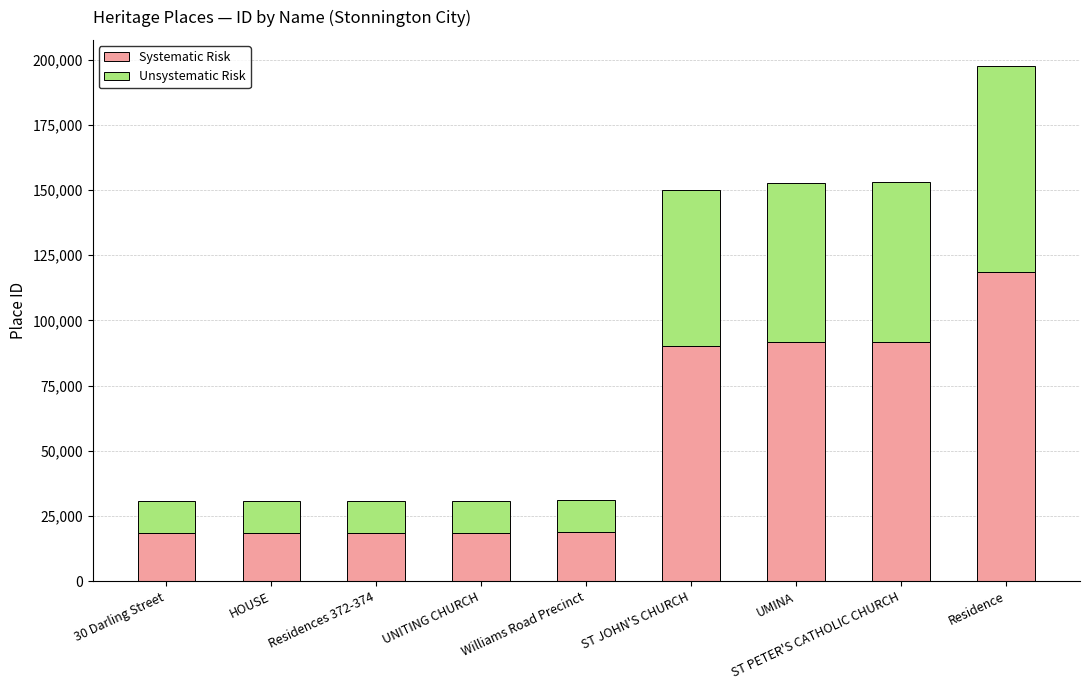

At which label is Systematic Risk closest to 68457?

ST JOHN'S CHURCH